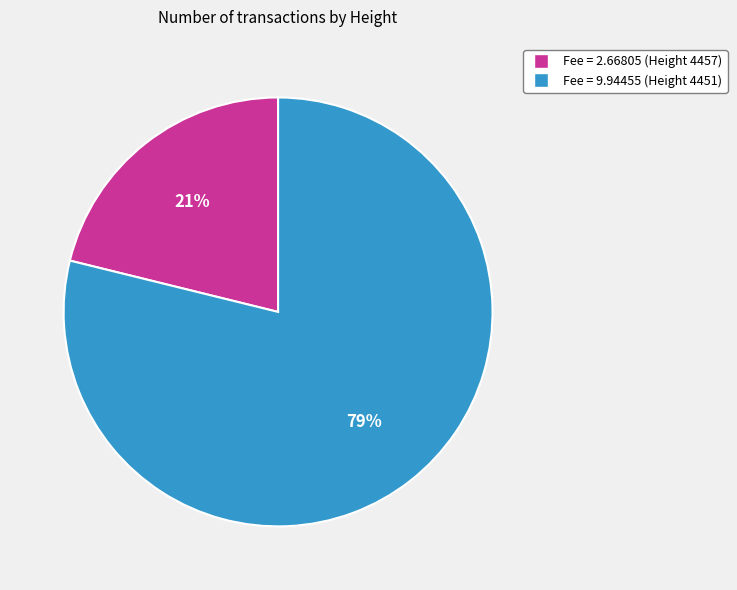

Does any single category account for the majority?

Yes